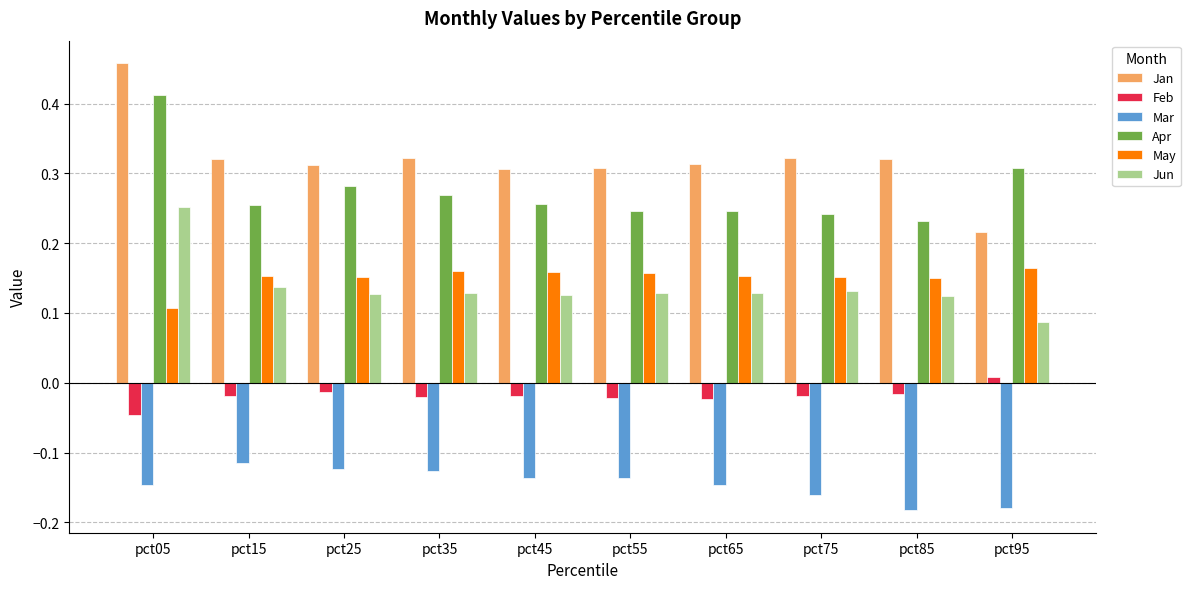

What is the total value across all series at pct55?

0.7